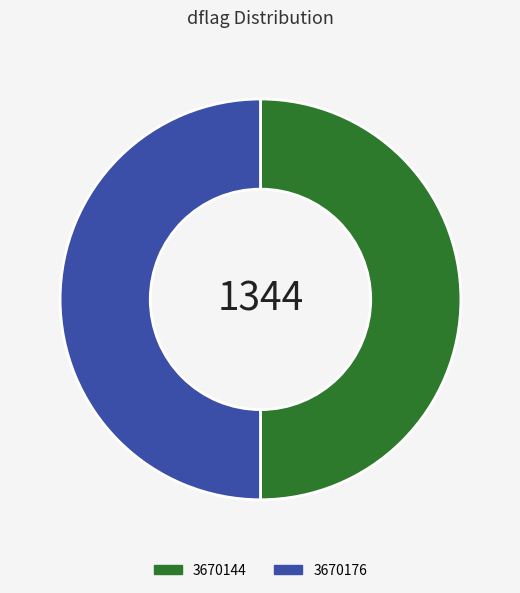

The 3670176 slice represents 50% of the pie. True or false?

True